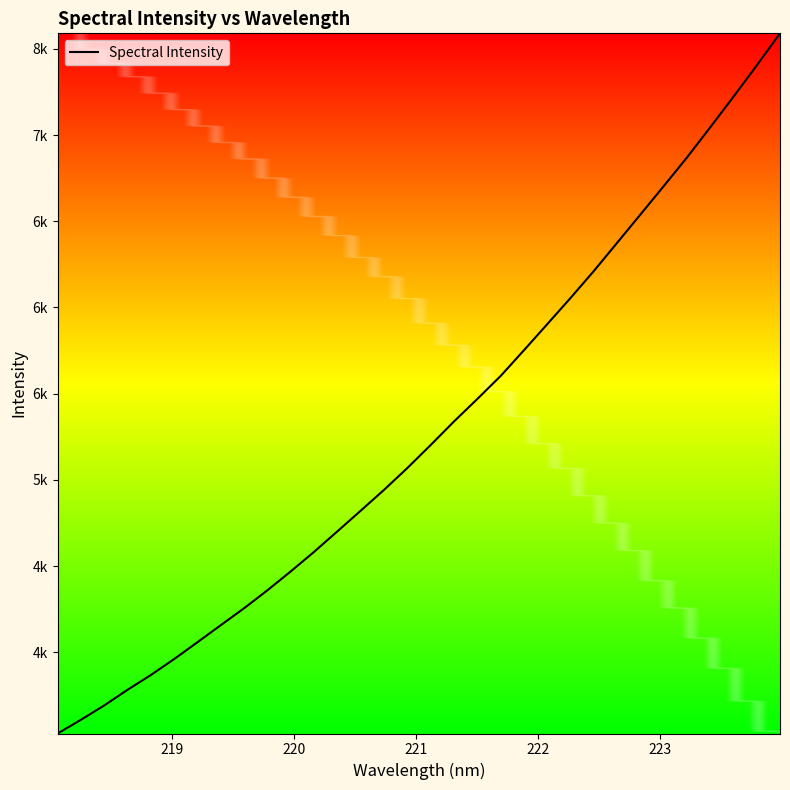

Reading left to right, transcribe all the data shown in this chart.

3529.0	3608.9	3692.2	3782.9	3868.6	3961.4	4059.1	4158.0	4256.3	4360.4	4469.9	4583.1	4702.1	4821.9	4942.7	5069.3	5202.5	5339.0	5469.4	5602.6	5751.8	5903.0	6055.0	6211.1	6374.7	6538.7	6703.2	6869.7	7044.9	7222.4	7404.0	7590.2